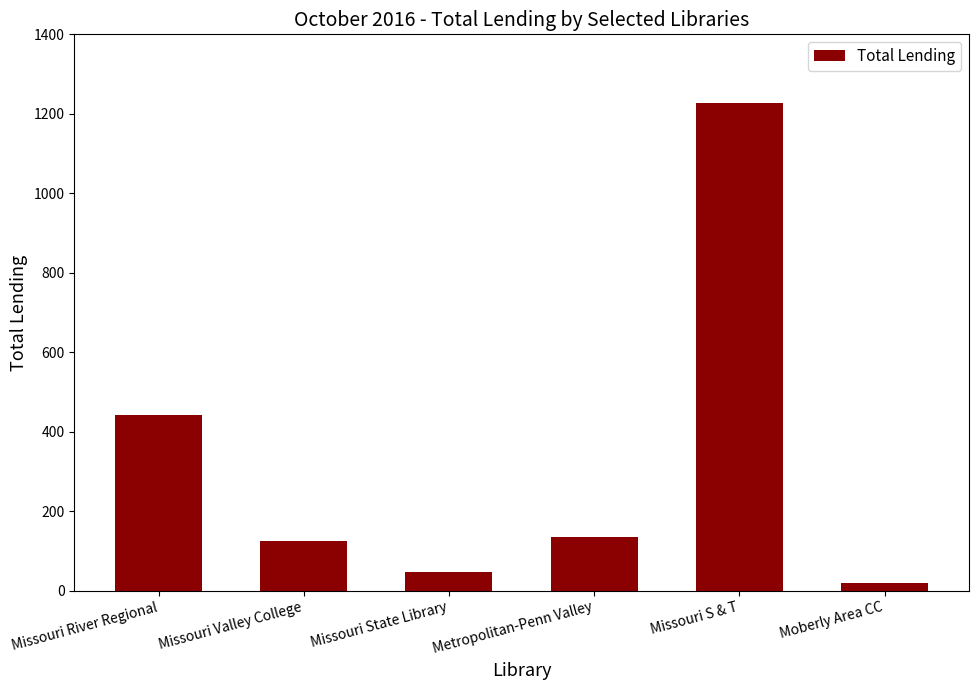

The value at Missouri State Library is 48. True or false?

True